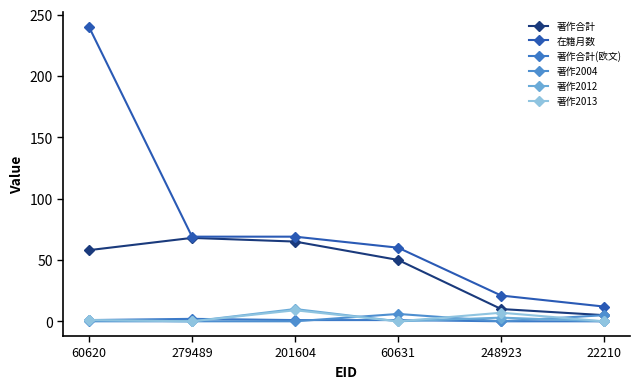

At which label does 在籍月数 first exceed 69?

60620